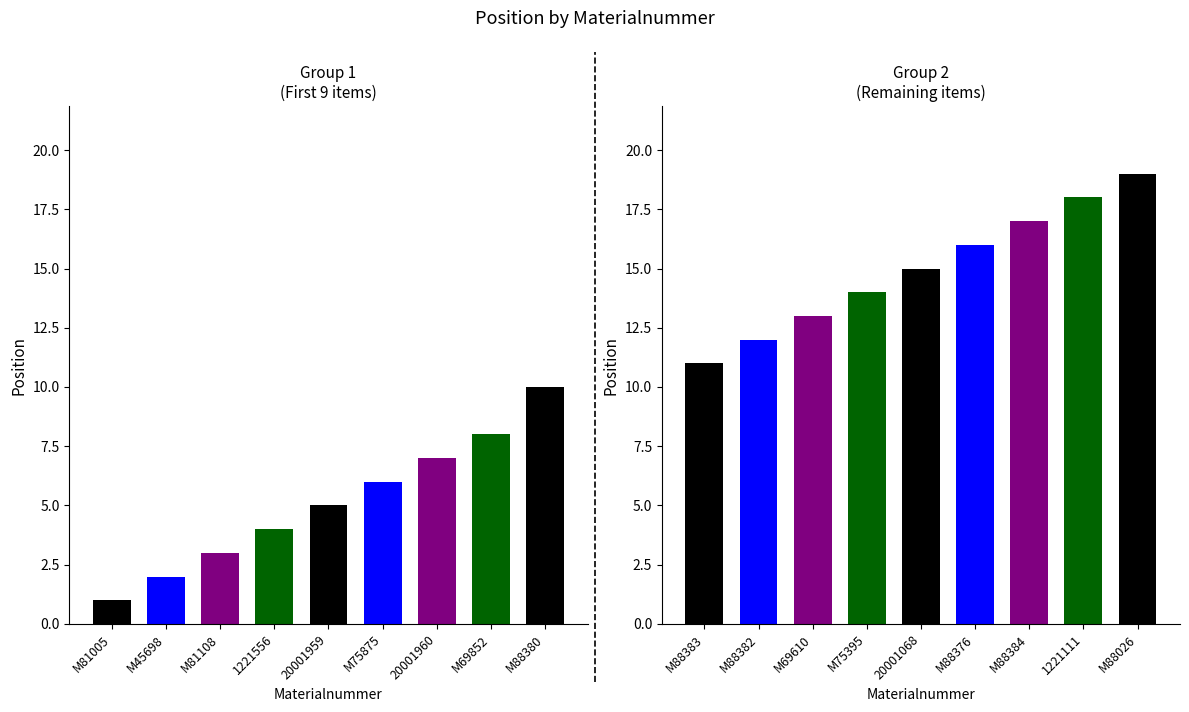

True or false: the data shows 13 at M69852.

False